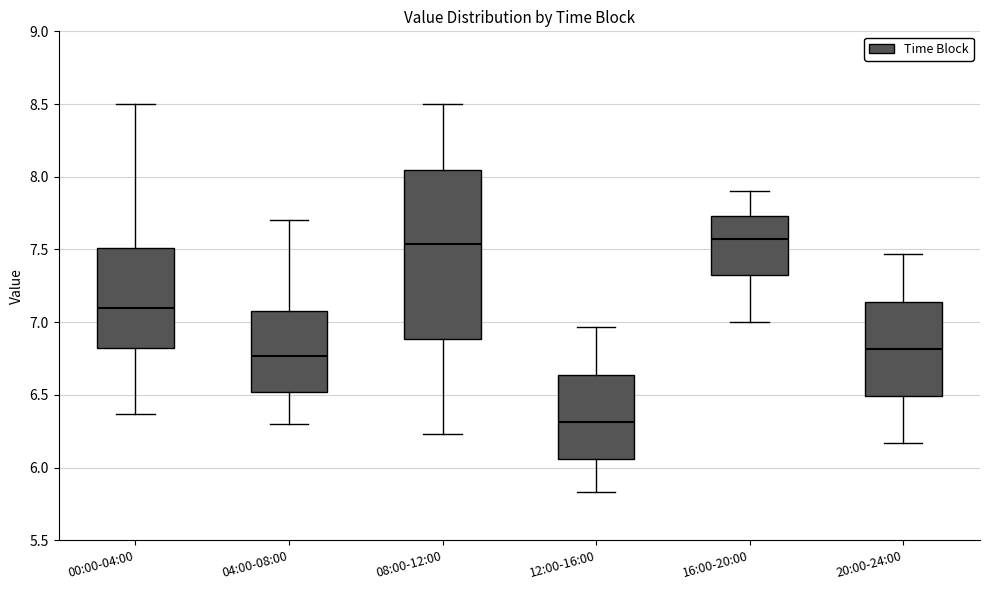

Reading left to right, transcribe this box plot: for each box, give where its median line is, the range the box spans, and where its two whiskers end, as read against the y-axis. The values are not printed on the chart, so give them approximately, as read against the axis.

00:00-04:00: median 7.10, box 6.80 to 7.50, whiskers 6.35 to 8.50
04:00-08:00: median 6.75, box 6.50 to 7.10, whiskers 6.30 to 7.70
08:00-12:00: median 7.55, box 6.90 to 8.05, whiskers 6.25 to 8.50
12:00-16:00: median 6.30, box 6.05 to 6.65, whiskers 5.85 to 6.95
16:00-20:00: median 7.55, box 7.30 to 7.75, whiskers 7.00 to 7.90
20:00-24:00: median 6.80, box 6.50 to 7.15, whiskers 6.15 to 7.45